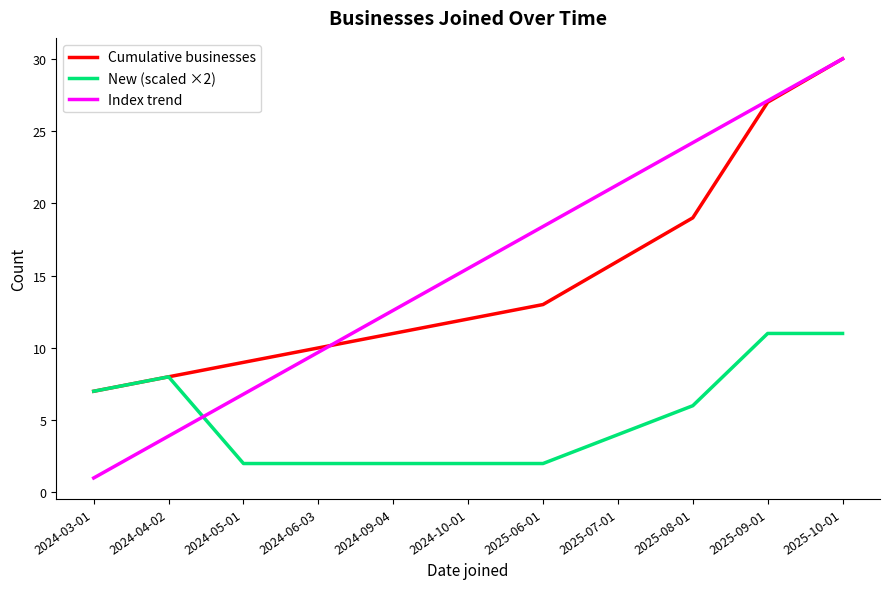

Where does the New (scaled ×2) series first go above 4?

2024-03-01